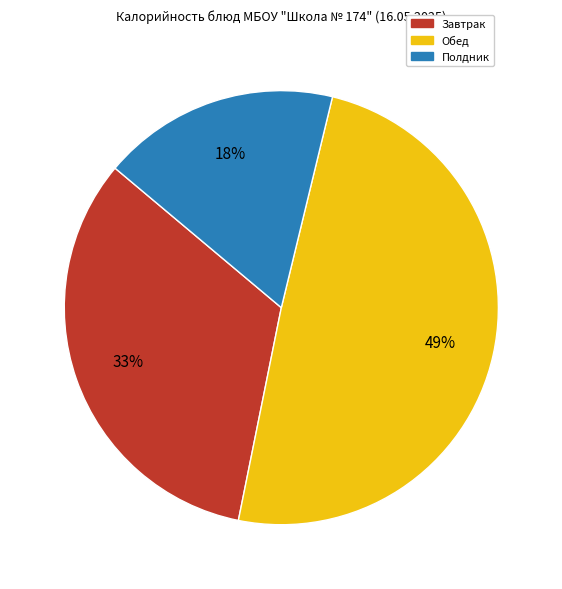

Does any single category account for the majority?

No